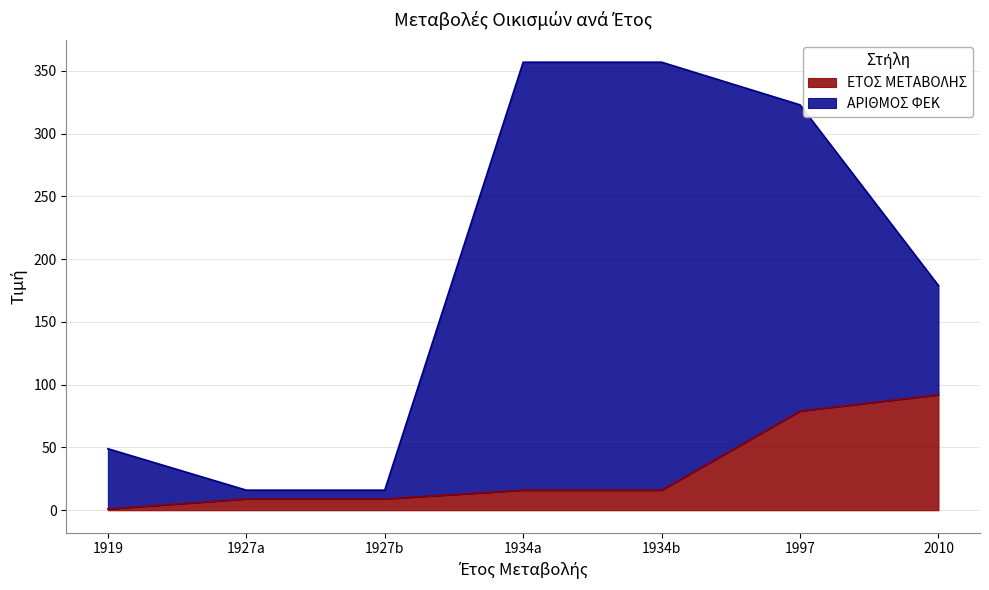

Is it true that ΕΤΟΣ ΜΕΤΑΒΟΛΗΣ equals 9 at 1927a?

True